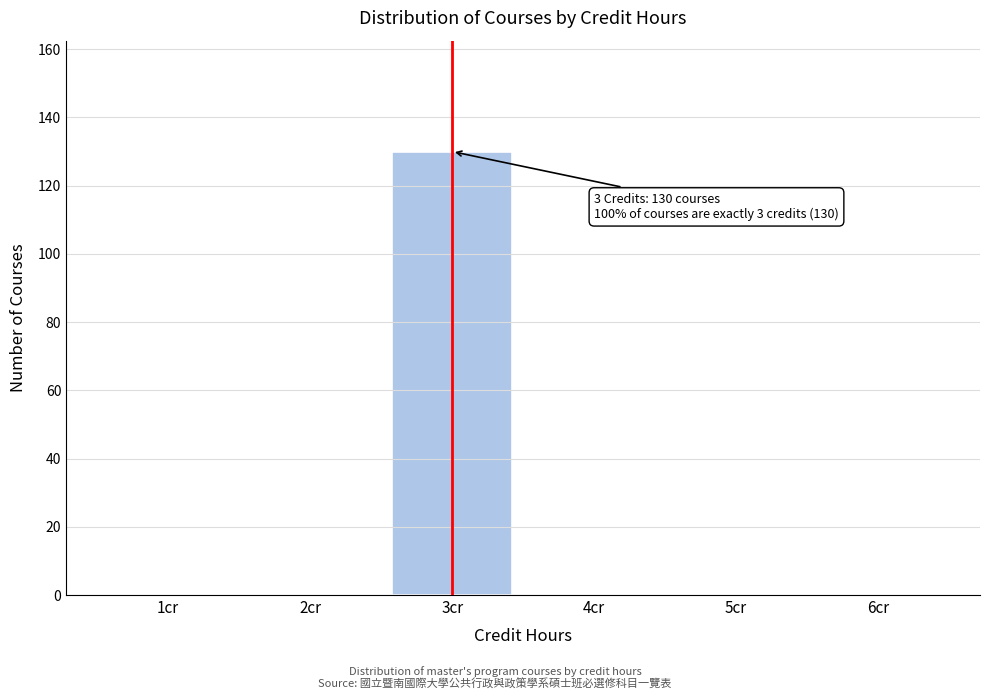

Reading left to right, extract all data points from this chart.

1cr=0	2cr=0	3cr=130	4cr=0	5cr=0	6cr=0